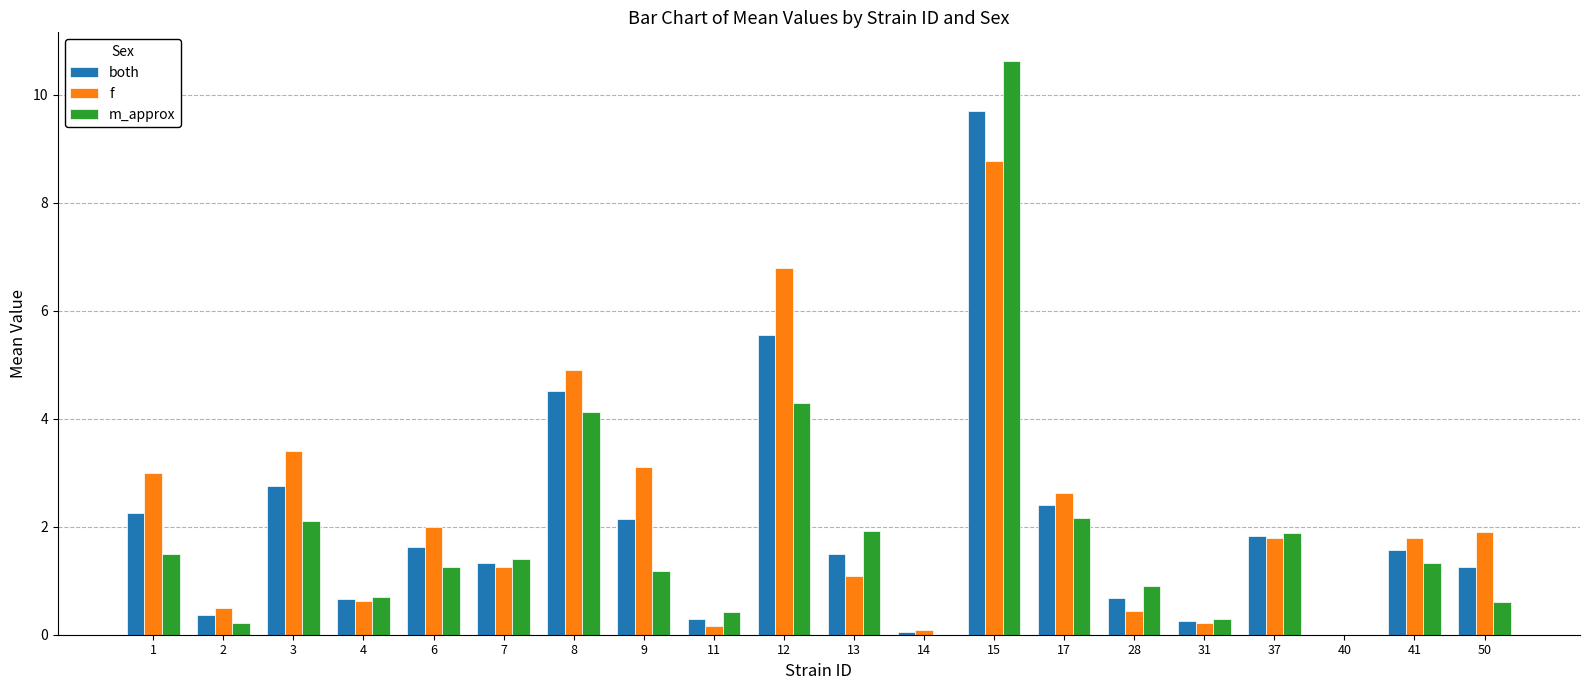

The both series shows 4.5 at 8. True or false?

True